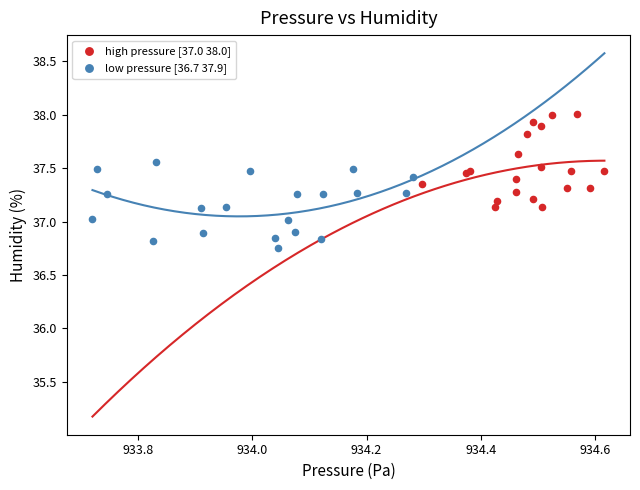

What are all the series names shown in the legend?

high pressure [37.0 38.0], low pressure [36.7 37.9]